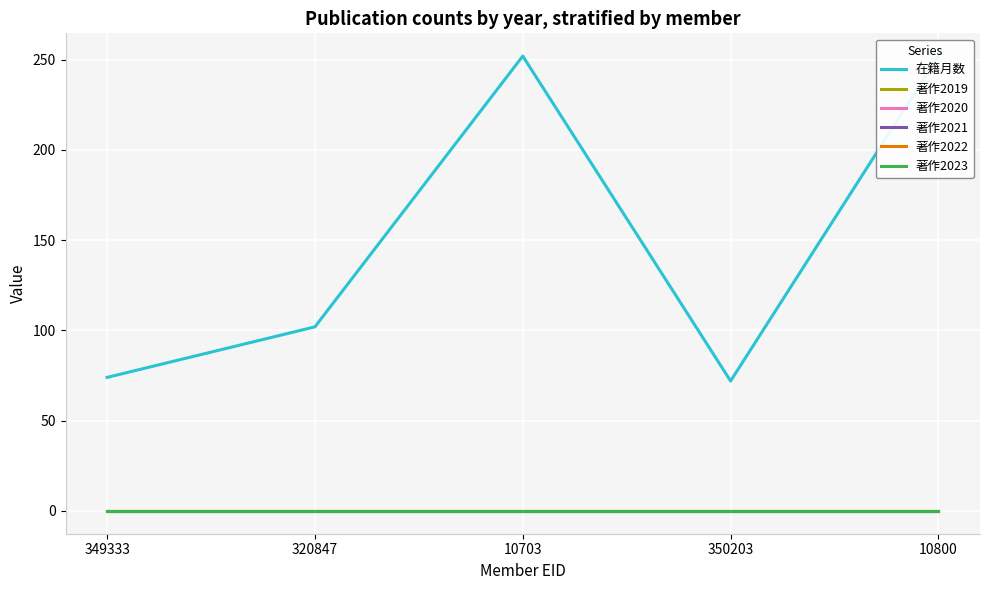

Is it true that 在籍月数 equals 117 at 349333?

False